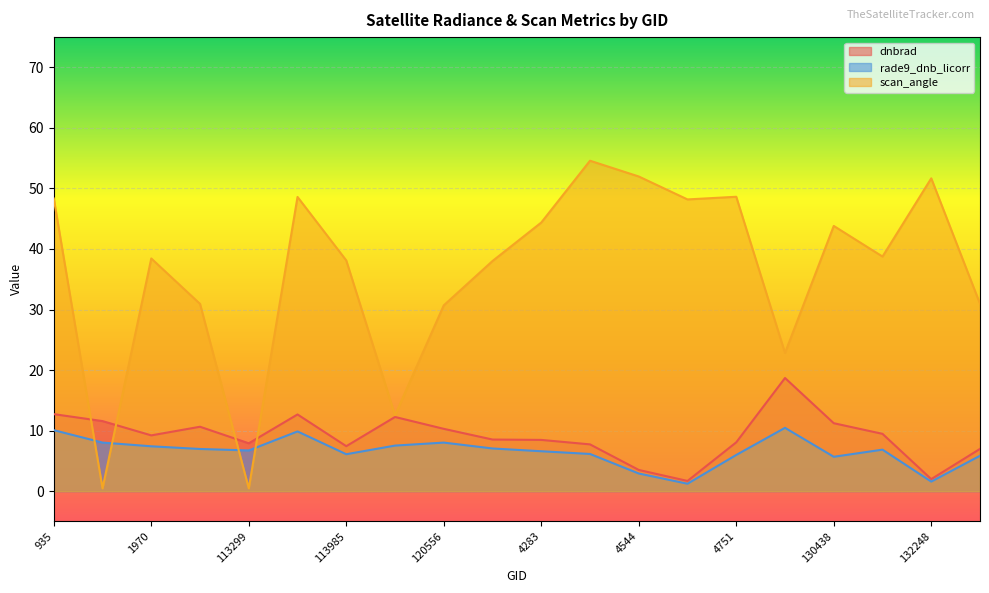

List the series in order of their peak value, lowest first.

rade9_dnb_licorr, dnbrad, scan_angle